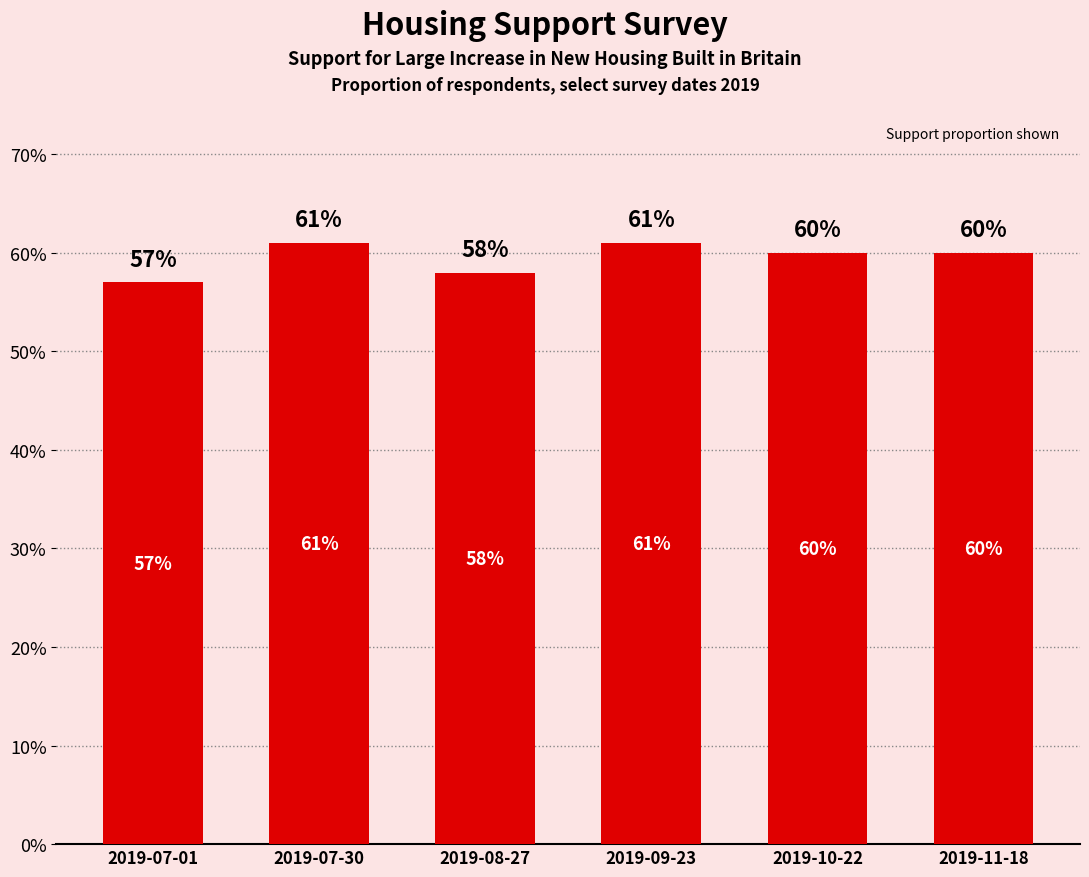

What position from the left is 2019-11-18?

6